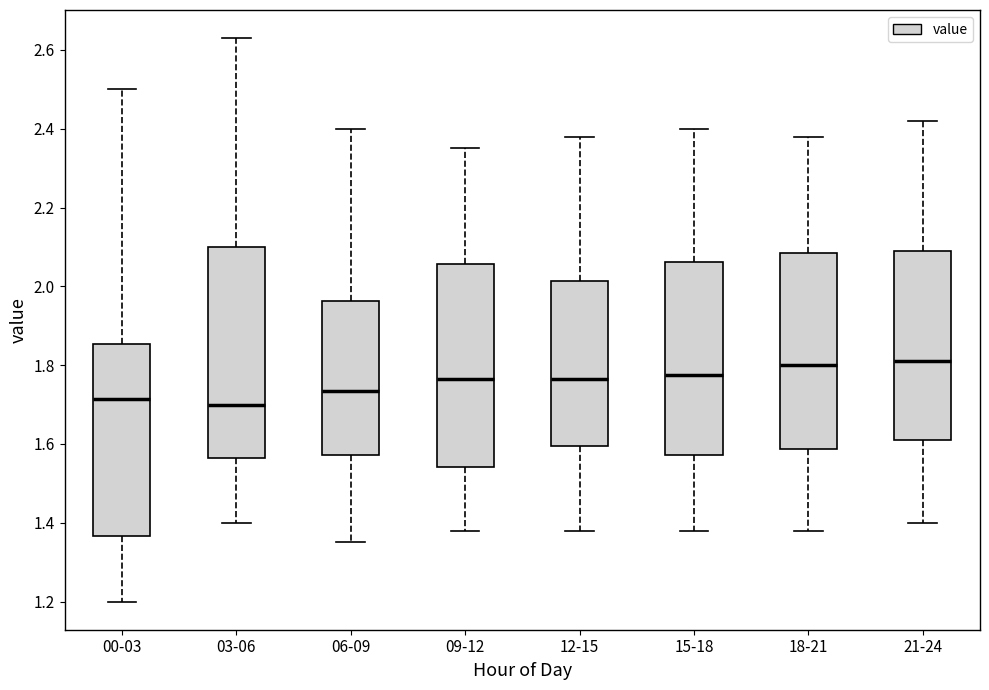

Reading left to right, transcribe this box plot: for each box, give where its median line is, the range the box spans, and where its two whiskers end, as read against the y-axis. The values are not printed on the chart, so give them approximately, as read against the axis.

00-03: median 1.72, box 1.36 to 1.86, whiskers 1.20 to 2.50
03-06: median 1.70, box 1.56 to 2.10, whiskers 1.40 to 2.64
06-09: median 1.74, box 1.58 to 1.96, whiskers 1.36 to 2.40
09-12: median 1.76, box 1.54 to 2.06, whiskers 1.38 to 2.36
12-15: median 1.76, box 1.60 to 2.02, whiskers 1.38 to 2.38
15-18: median 1.78, box 1.58 to 2.06, whiskers 1.38 to 2.40
18-21: median 1.80, box 1.58 to 2.08, whiskers 1.38 to 2.38
21-24: median 1.82, box 1.62 to 2.10, whiskers 1.40 to 2.42